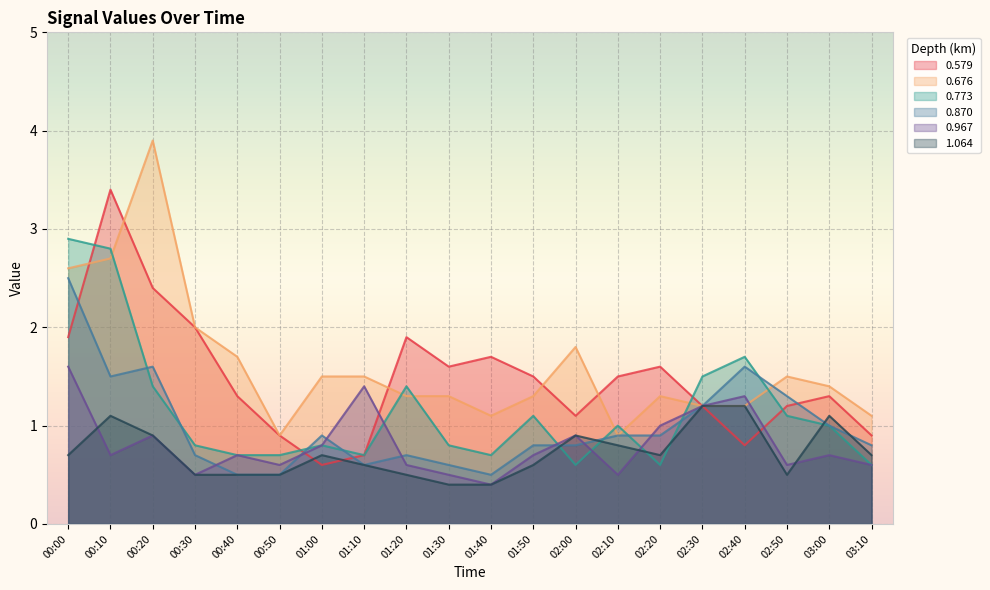

How many intersections are there between 0.870 and 0.579?

4